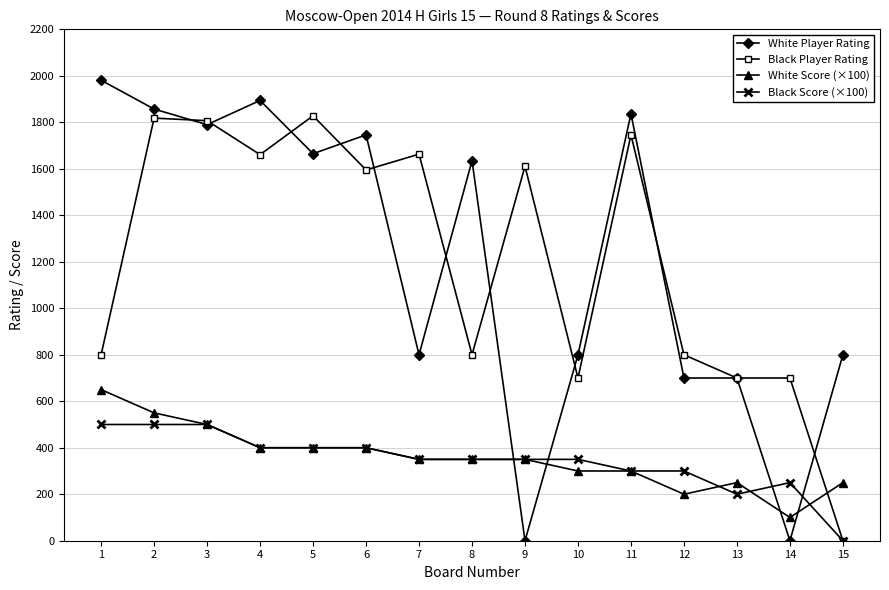

What is the difference between the Black Player Rating values at 14 and 9?

911